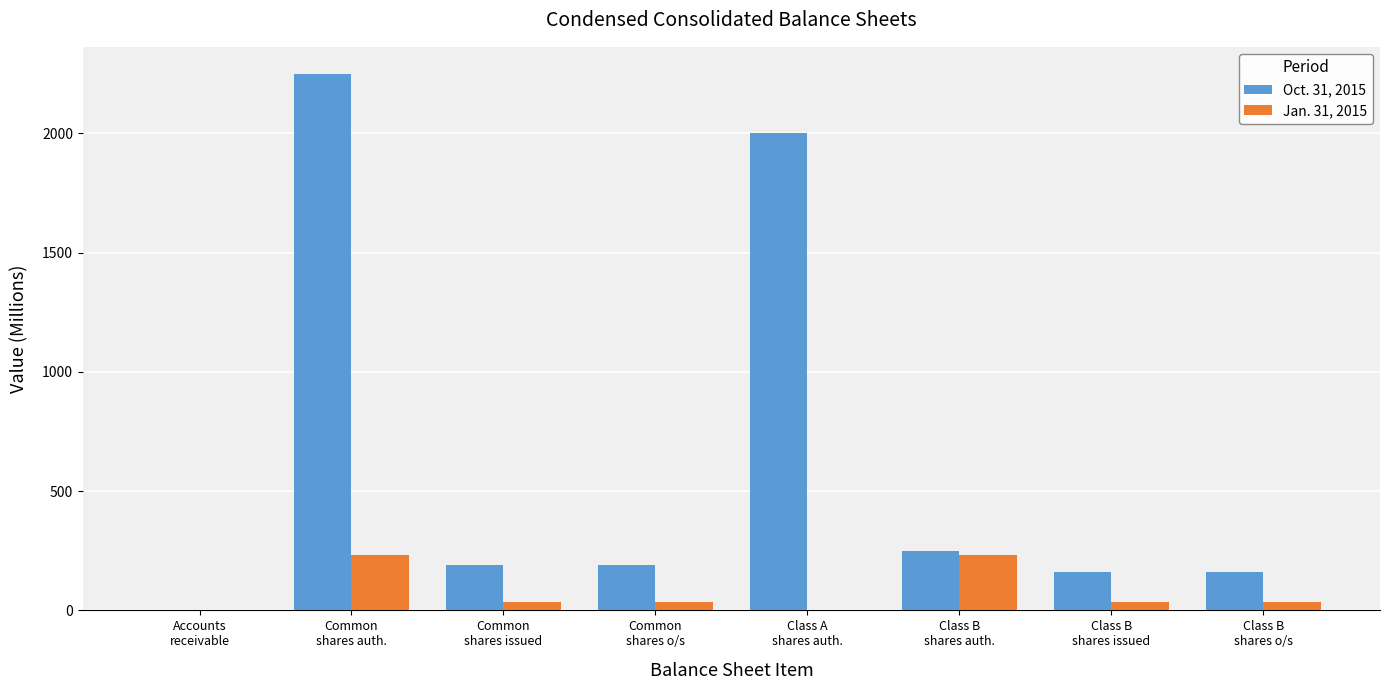

Which series has the largest total across all categories?

Oct. 31, 2015